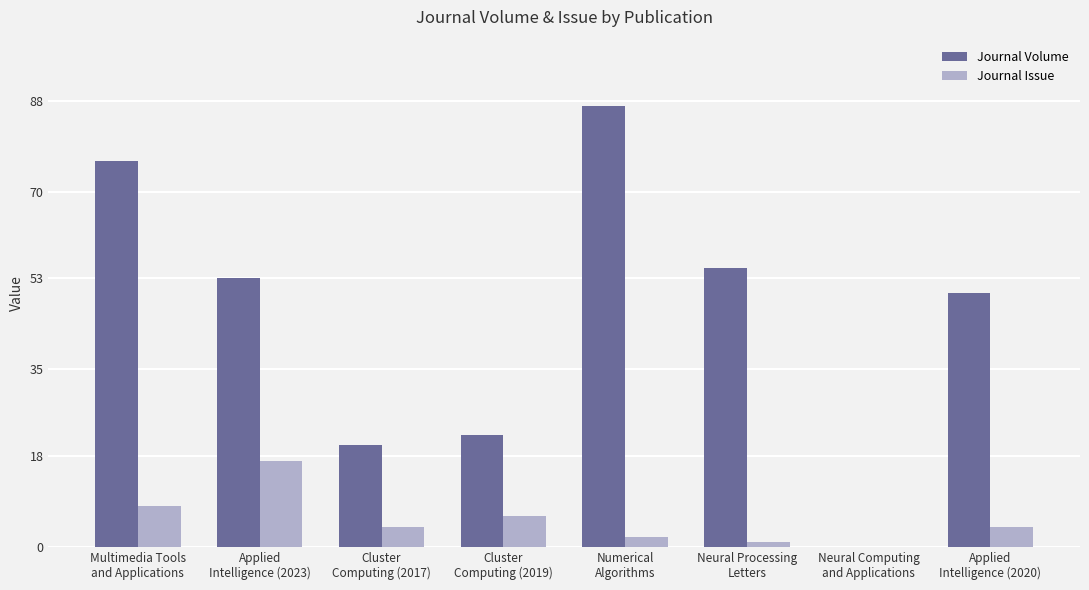

How many categories are shown in the chart?

8